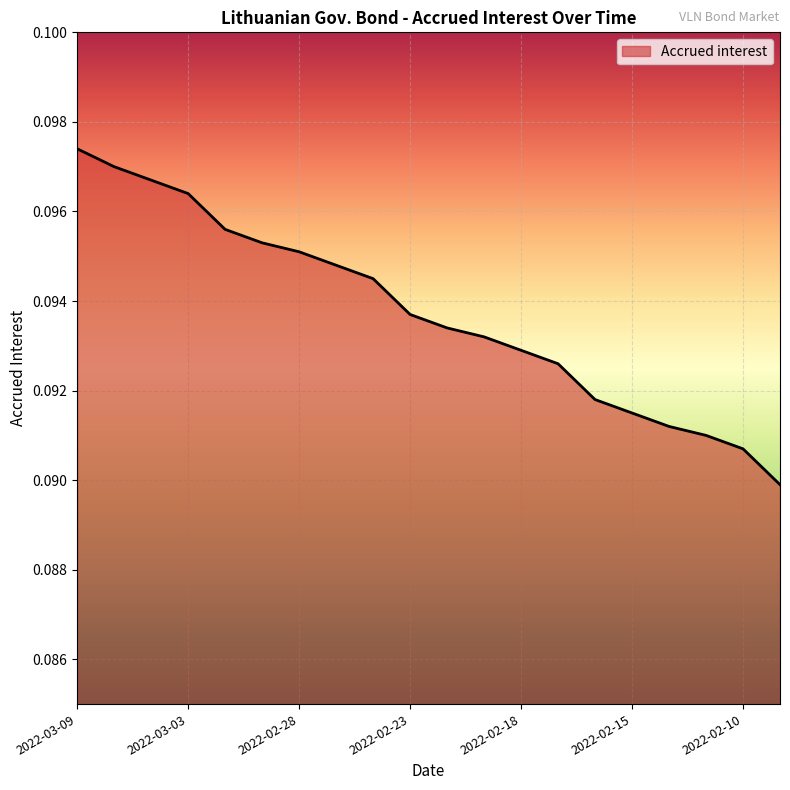

Does the chart display data point markers on the line(s)?

No